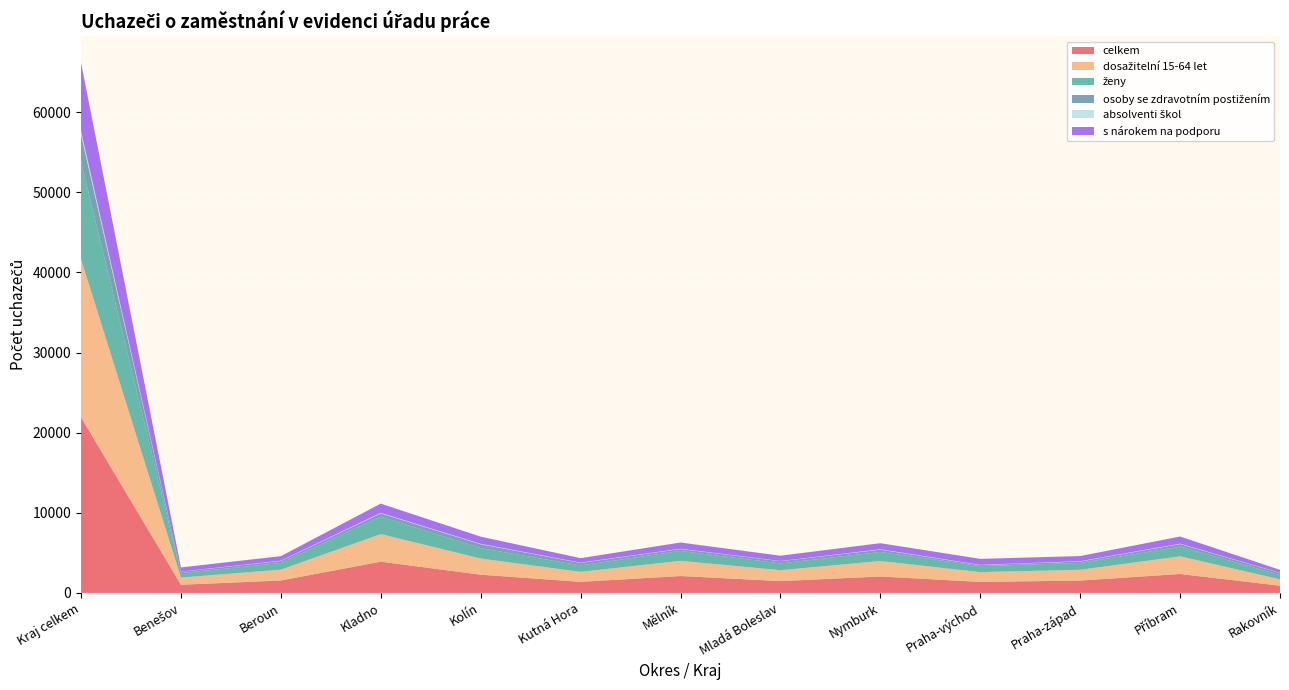

Reading right to left, what are all the values shown in this chart?

celkem: Rakovník=898	Příbram=2362	Praha-západ=1540	Praha-východ=1372	Nymburk=2049	Mladá Boleslav=1475	Mělník=2110	Kutná Hora=1382	Kolín=2274	Kladno=3899	Beroun=1549	Benešov=1019	Kraj celkem=21929
dosažitelní 15-64 let: Rakovník=798	Příbram=2206	Praha-západ=1345	Praha-východ=1225	Nymburk=1932	Mladá Boleslav=1363	Mělník=1895	Kutná Hora=1247	Kolín=2016	Kladno=3442	Beroun=1355	Benešov=897	Kraj celkem=19721
ženy: Rakovník=541	Příbram=1214	Praha-západ=850	Praha-východ=755	Nymburk=1123	Mladá Boleslav=843	Mělník=1237	Kutná Hora=798	Kolín=1308	Kladno=2175	Beroun=834	Benešov=551	Kraj celkem=12229
osoby se zdravotním postižením: Rakovník=258	Příbram=318	Praha-západ=187	Praha-východ=120	Nymburk=294	Mladá Boleslav=279	Mělník=234	Kutná Hora=324	Kolín=477	Kladno=412	Beroun=251	Benešov=185	Kraj celkem=3339
absolventi škol: Rakovník=24	Příbram=46	Praha-západ=37	Praha-východ=33	Nymburk=47	Mladá Boleslav=23	Mělník=37	Kutná Hora=33	Kolín=52	Kladno=62	Beroun=36	Benešov=12	Kraj celkem=442
s nárokem na podporu: Rakovník=357	Příbram=892	Praha-západ=641	Praha-východ=744	Nymburk=762	Mladá Boleslav=660	Mělník=776	Kutná Hora=554	Kolín=896	Kladno=1157	Beroun=563	Benešov=515	Kraj celkem=8517